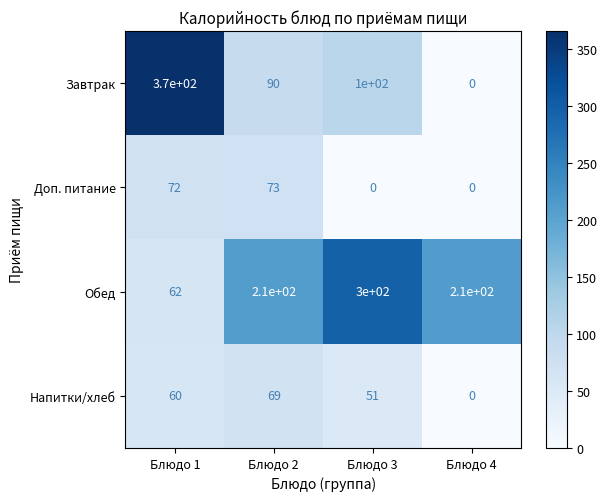

What is the average value of the Доп. питание series?

36